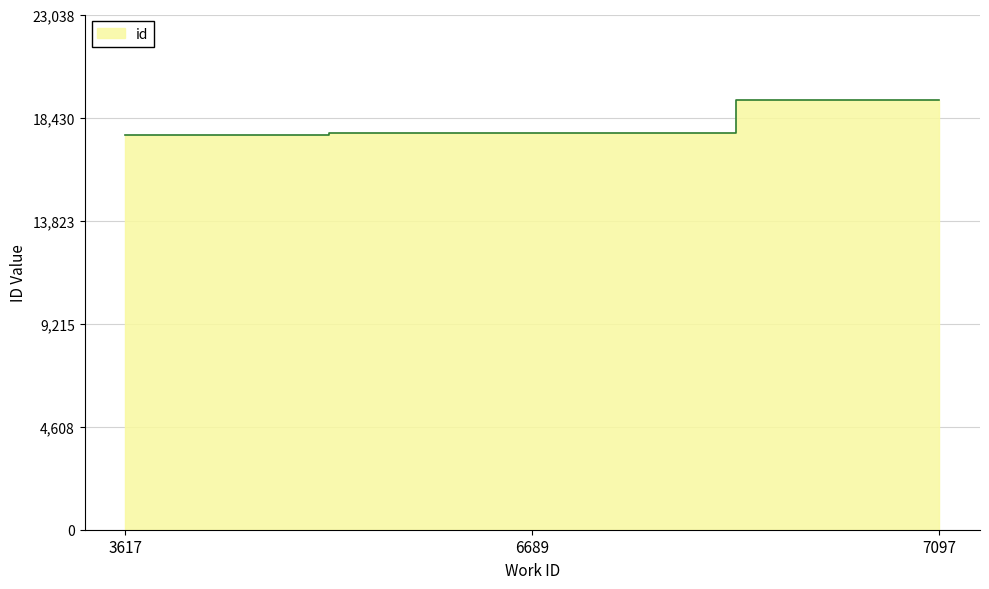

What is the change in value from 3617 to 6689?

+85